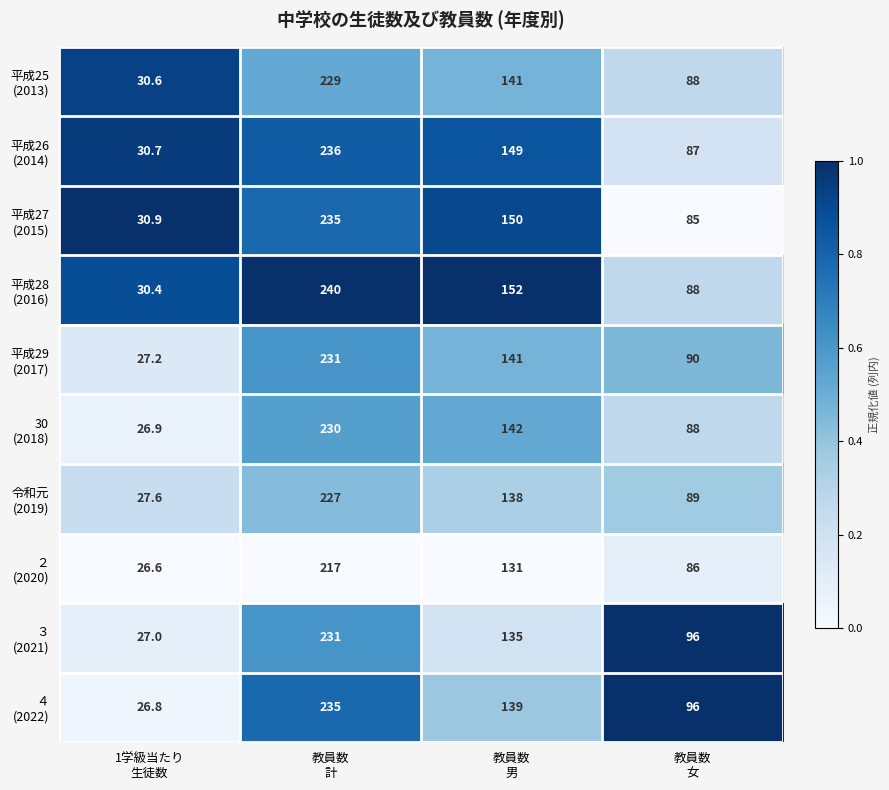

What is the greatest value displayed?

240.0